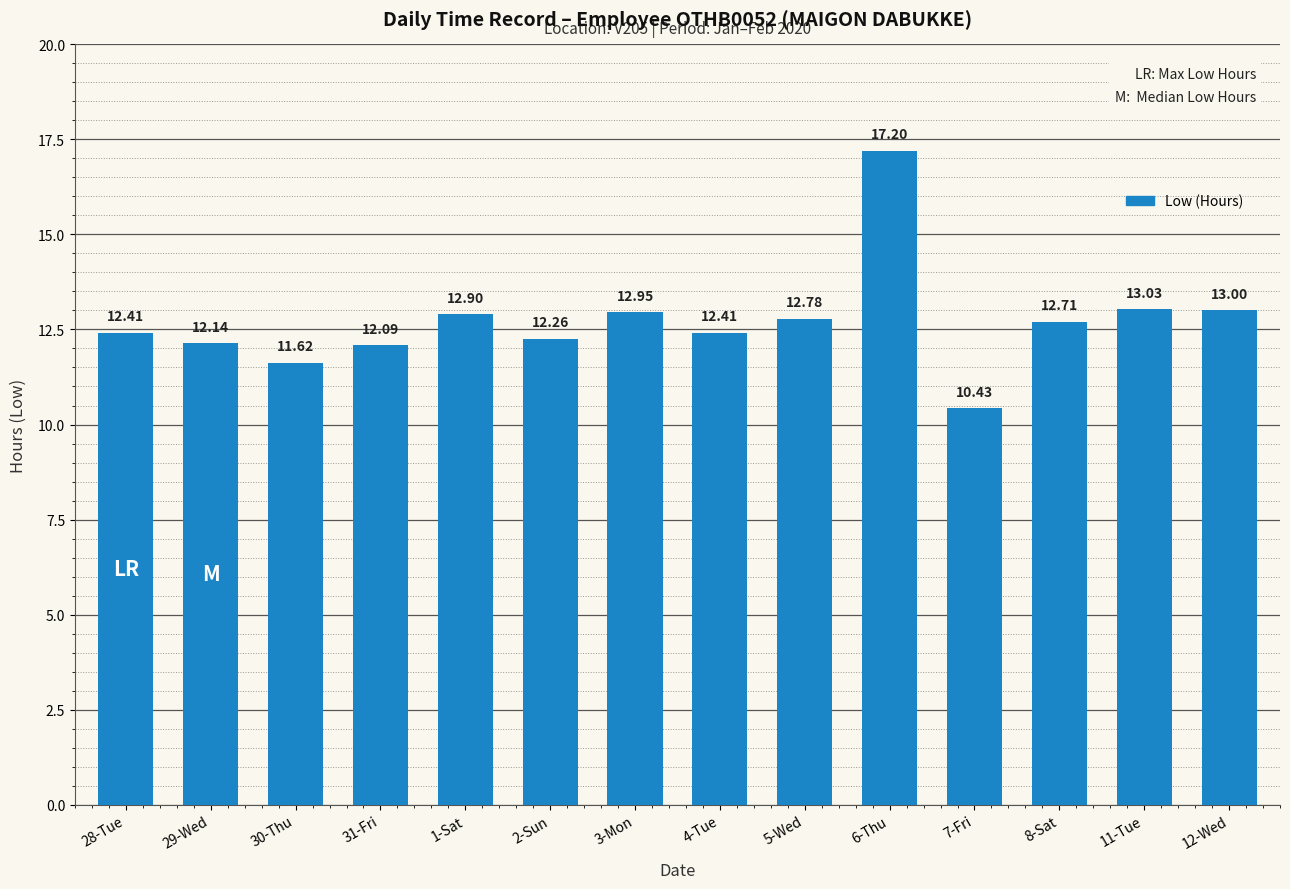

Is it true that the value at 5-Wed is 12.8?

True